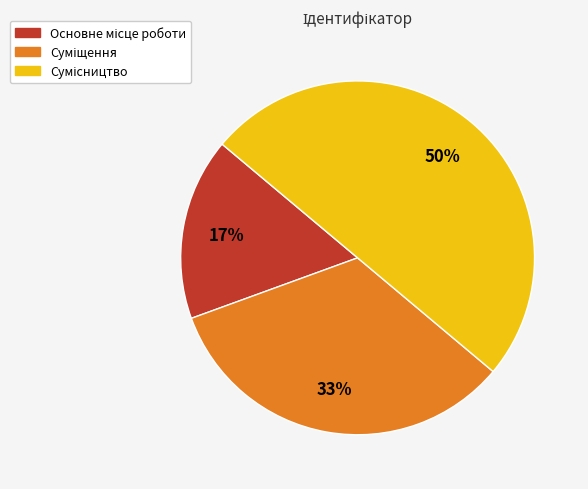

To the nearest percent, what is the average slice percentage?

33%